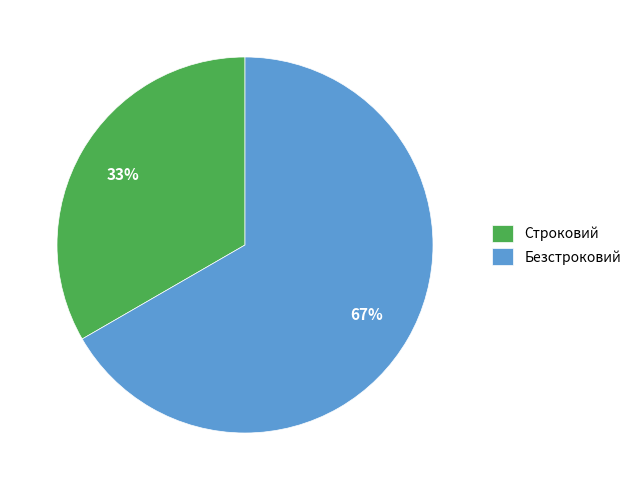

Count the number of slices in the pie.

2